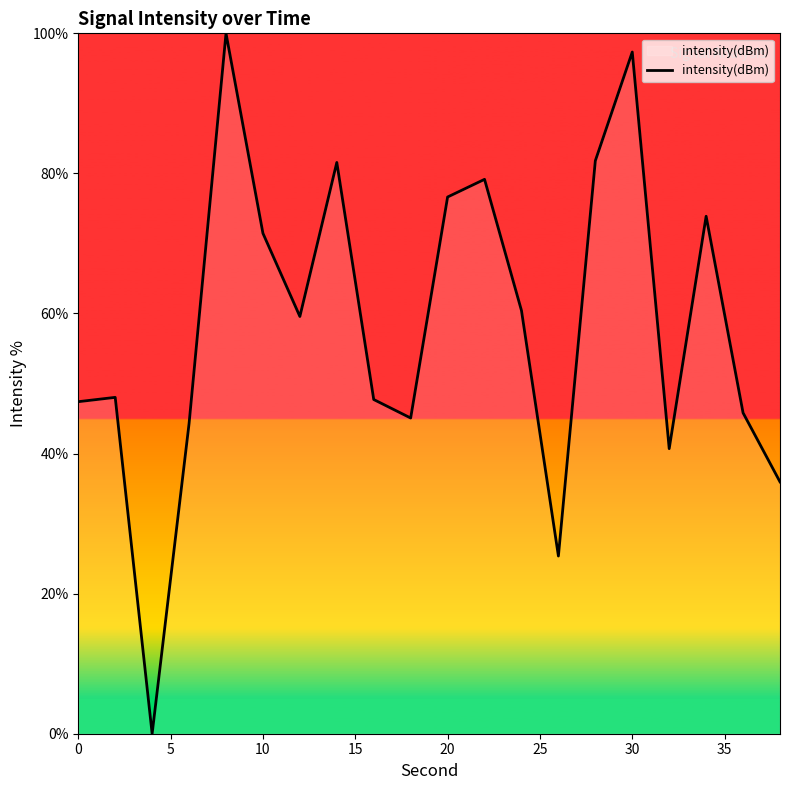

What is the difference between the maximum and minimum values?

100.0